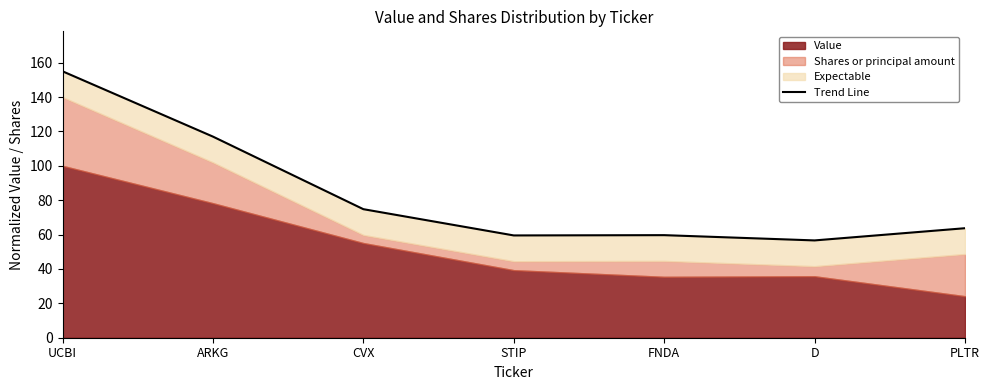

Reading left to right, what are all the values shown in this chart?

155.0	117.0	74.8	59.5	59.7	56.6	63.7